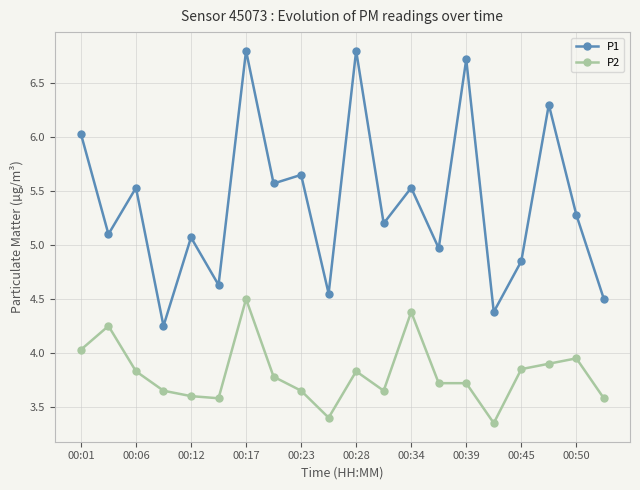

Which series has the widest spread of values?

P1